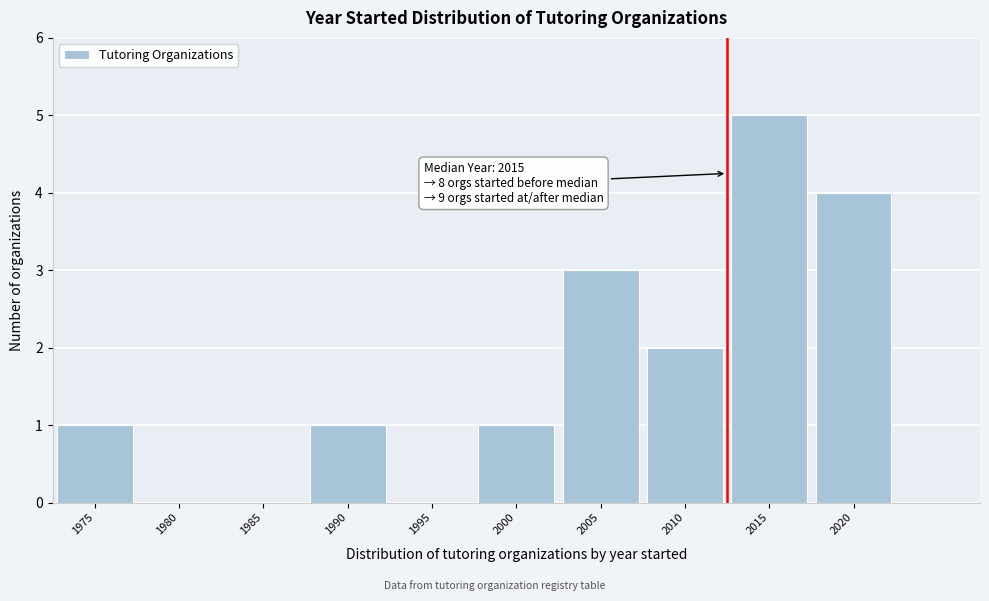

Reading left to right, extract all data points from this chart.

1975=1	1980=0	1985=0	1990=1	1995=0	2000=1	2005=3	2010=2	2015=5	2020=4